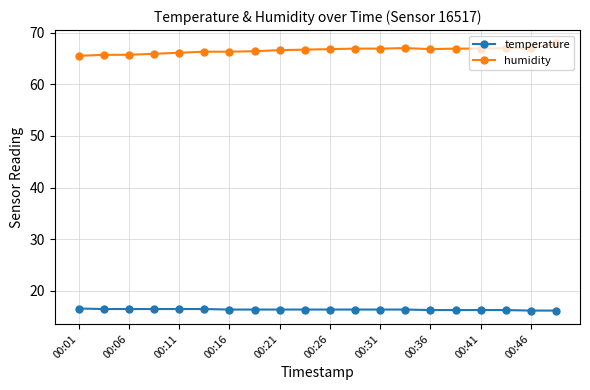

True or false: humidity and temperature cross at least once.

False